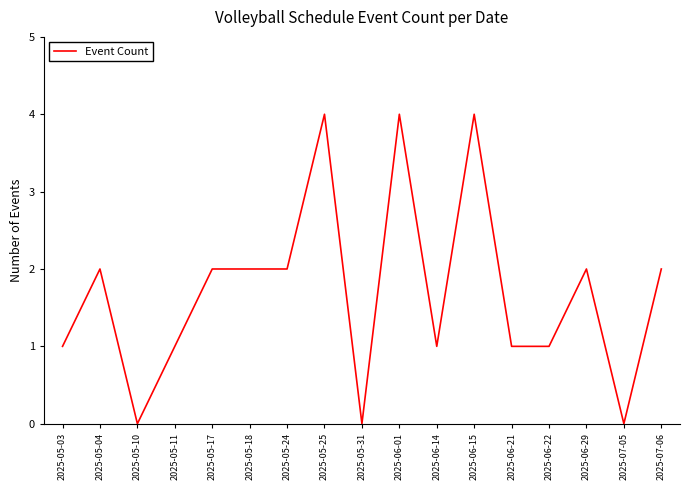

Reading left to right, what are all the values shown in this chart?

2025-05-03=1	2025-05-04=2	2025-05-10=0	2025-05-11=1	2025-05-17=2	2025-05-18=2	2025-05-24=2	2025-05-25=4	2025-05-31=0	2025-06-01=4	2025-06-14=1	2025-06-15=4	2025-06-21=1	2025-06-22=1	2025-06-29=2	2025-07-05=0	2025-07-06=2